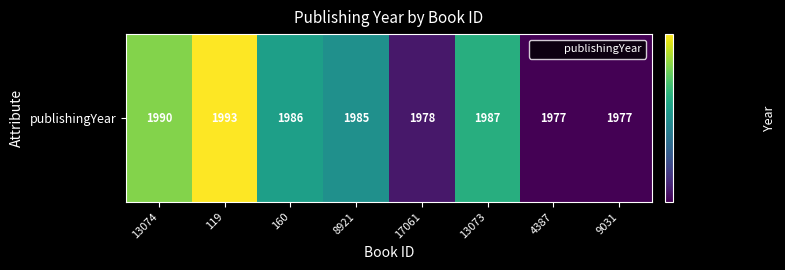

Reading left to right, extract all data points from this chart.

13074=1990	119=1993	160=1986	8921=1985	17061=1978	13073=1987	4387=1977	9031=1977